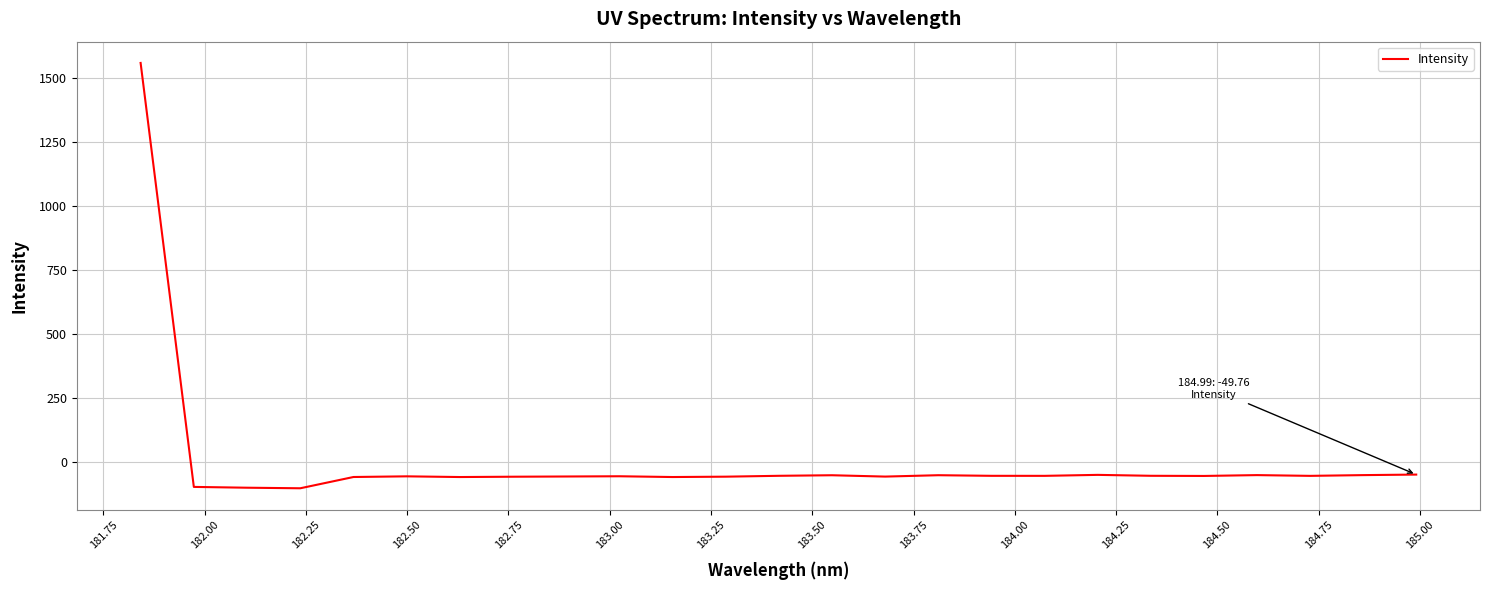

What is the maximum value shown in the chart?

1560.2